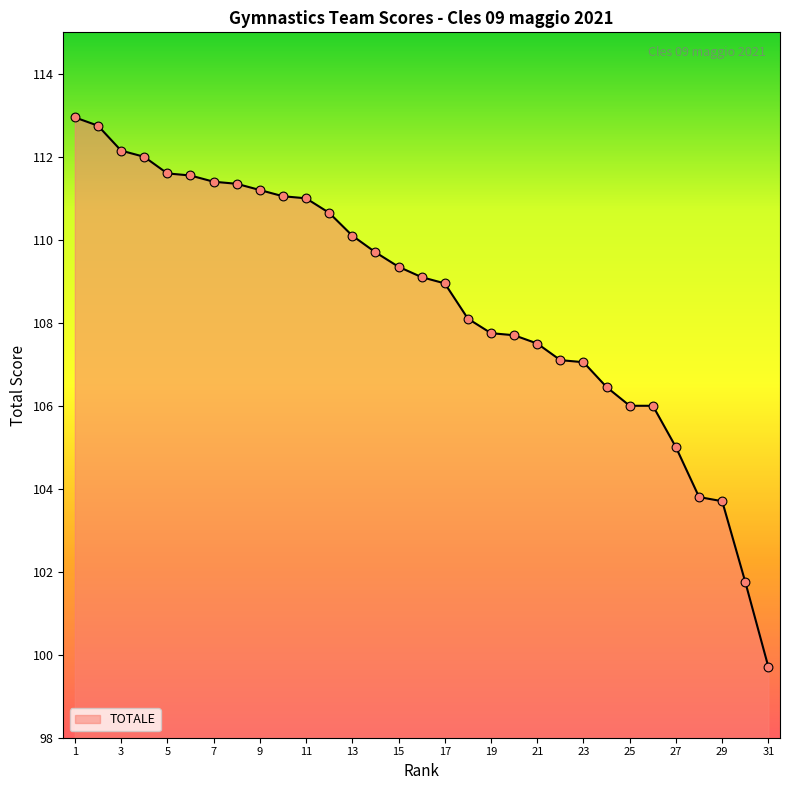

What is the minimum value shown in the chart?

99.7